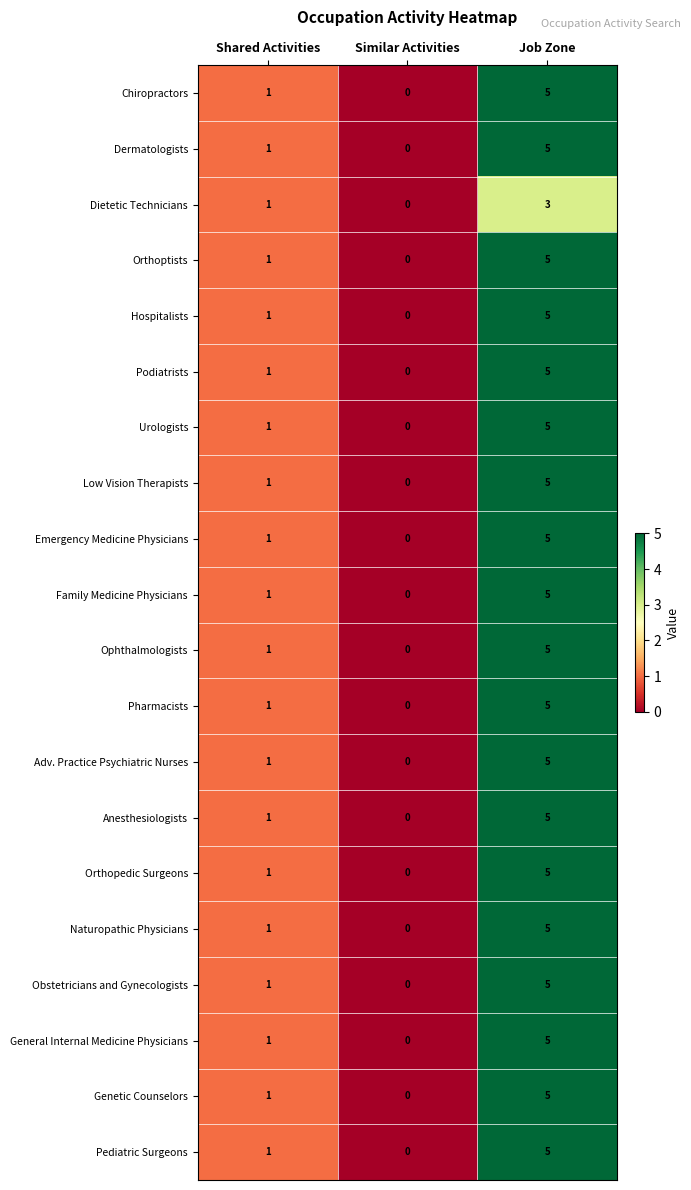

What is the difference between the Emergency Medicine Physicians values at Shared Activities and Job Zone?

4